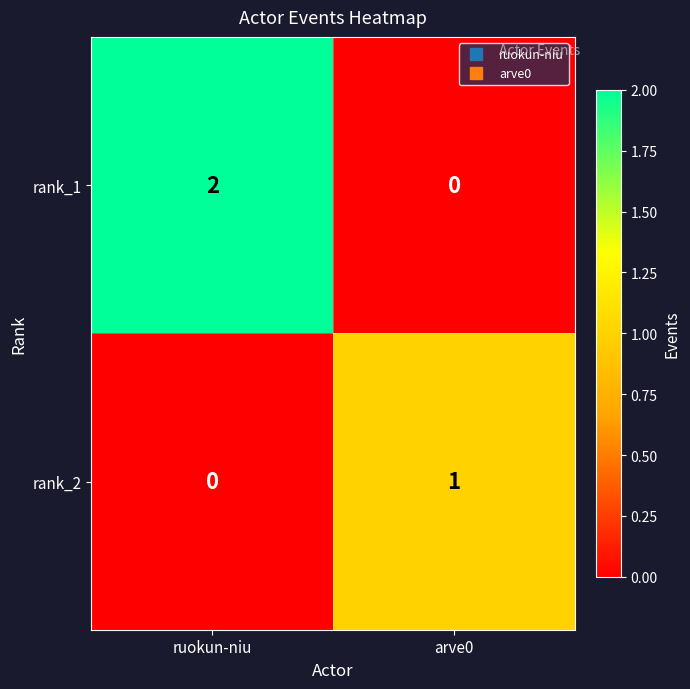

How many series are shown in this chart?

2